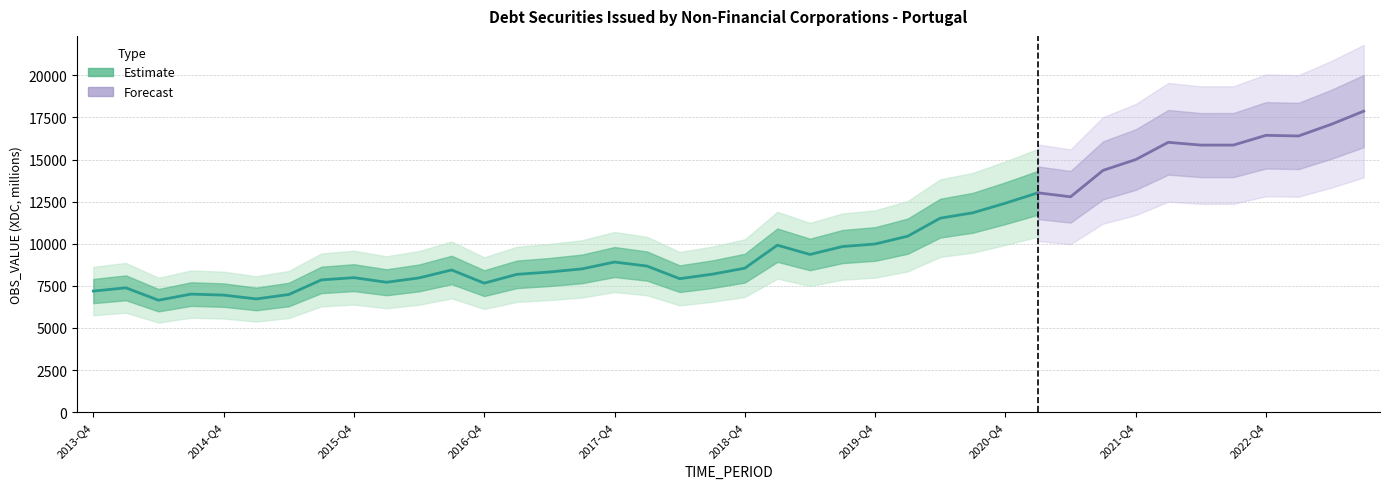

What position from the right is 2021-Q3?

9